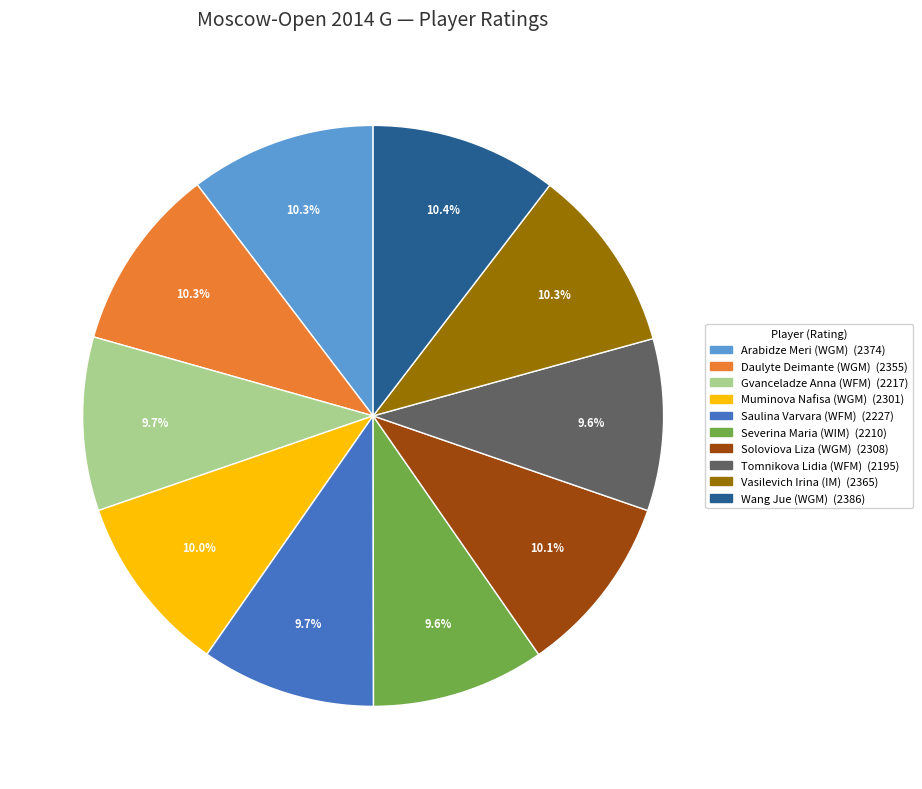

Is it true that Tomnikova Lidia (WFM) is 1% of the pie?

False